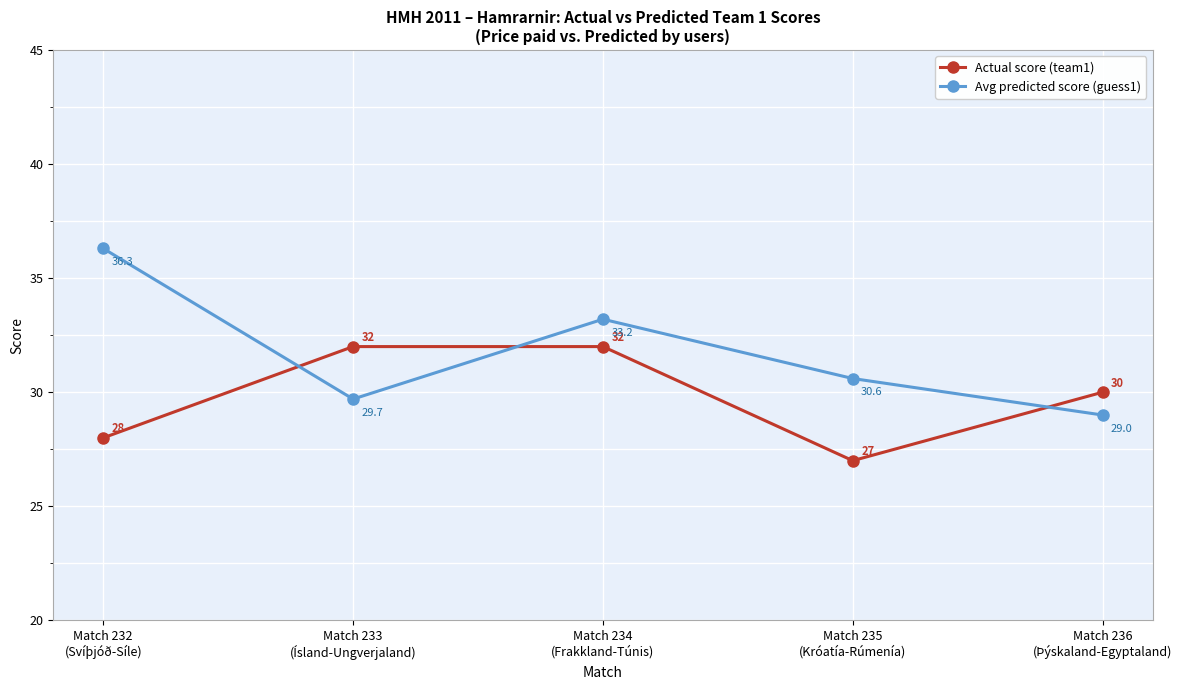

What is the difference between the highest and lowest values at Match 234
(Frakkland-Túnis)?

1.2